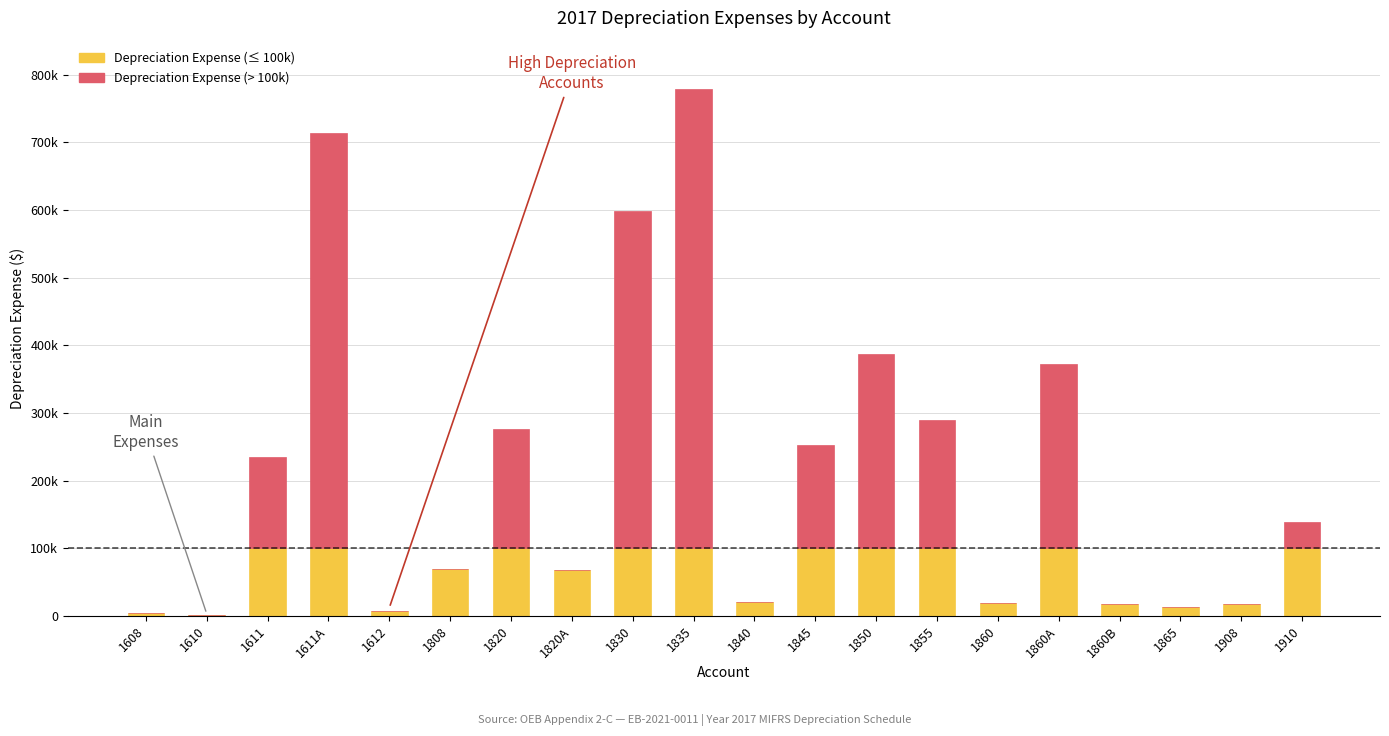

Are the bars grouped side by side (vs. stacked)?

No